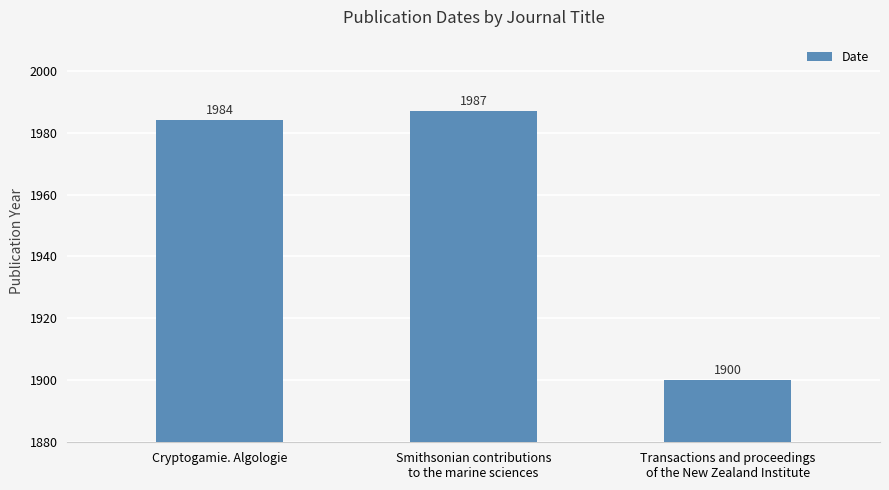

What is the label of the 2nd bar from the right?

Smithsonian contributions
to the marine sciences